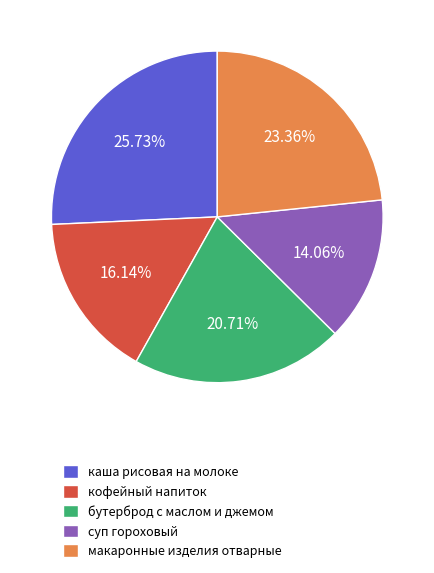

Rank the categories by value from highest to lowest.

каша рисовая на молоке, макаронные изделия отварные, бутерброд с маслом и джемом, кофейный напиток, суп гороховый